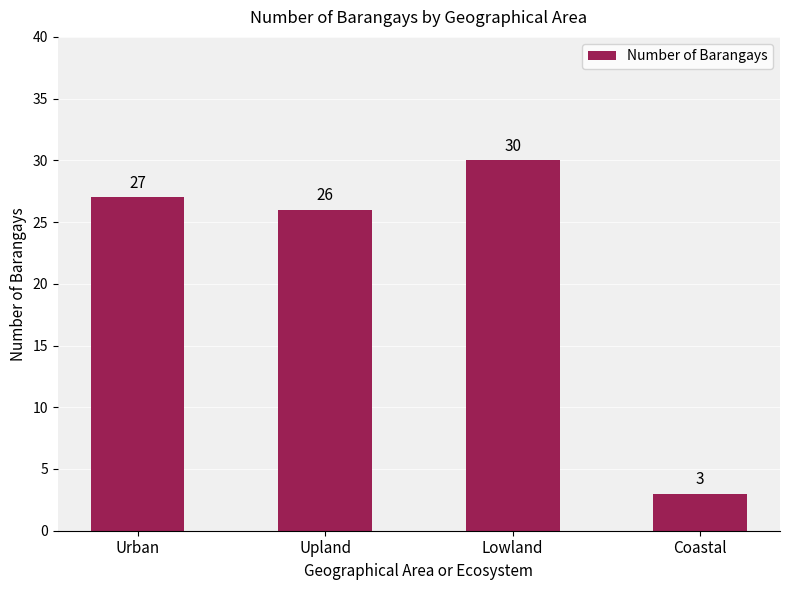

Reading right to left, what are all the values shown in this chart?

3	30	26	27